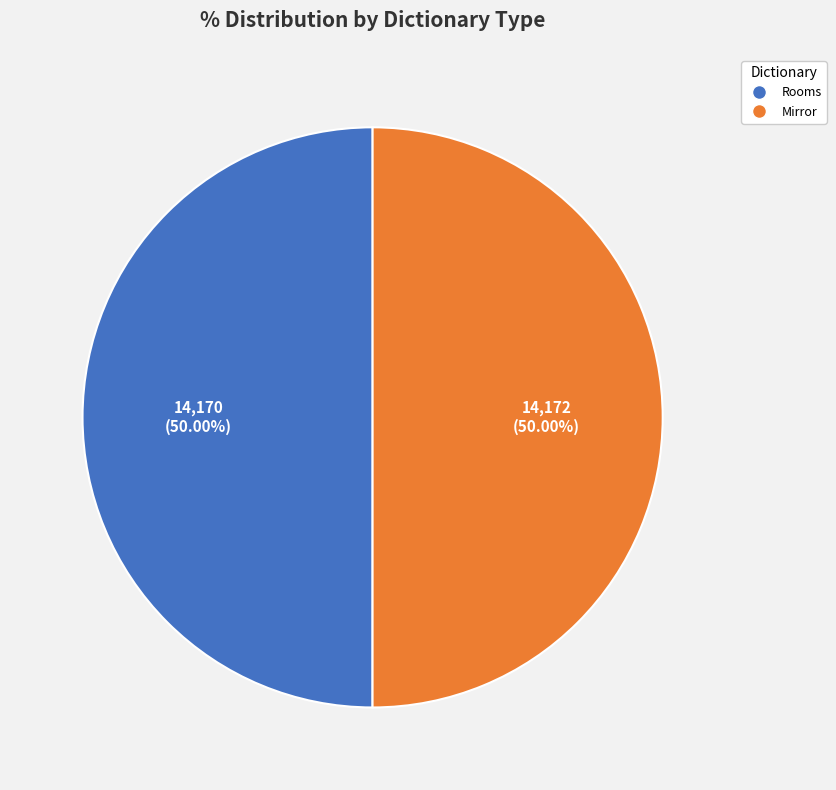

Count the number of slices in the pie.

2